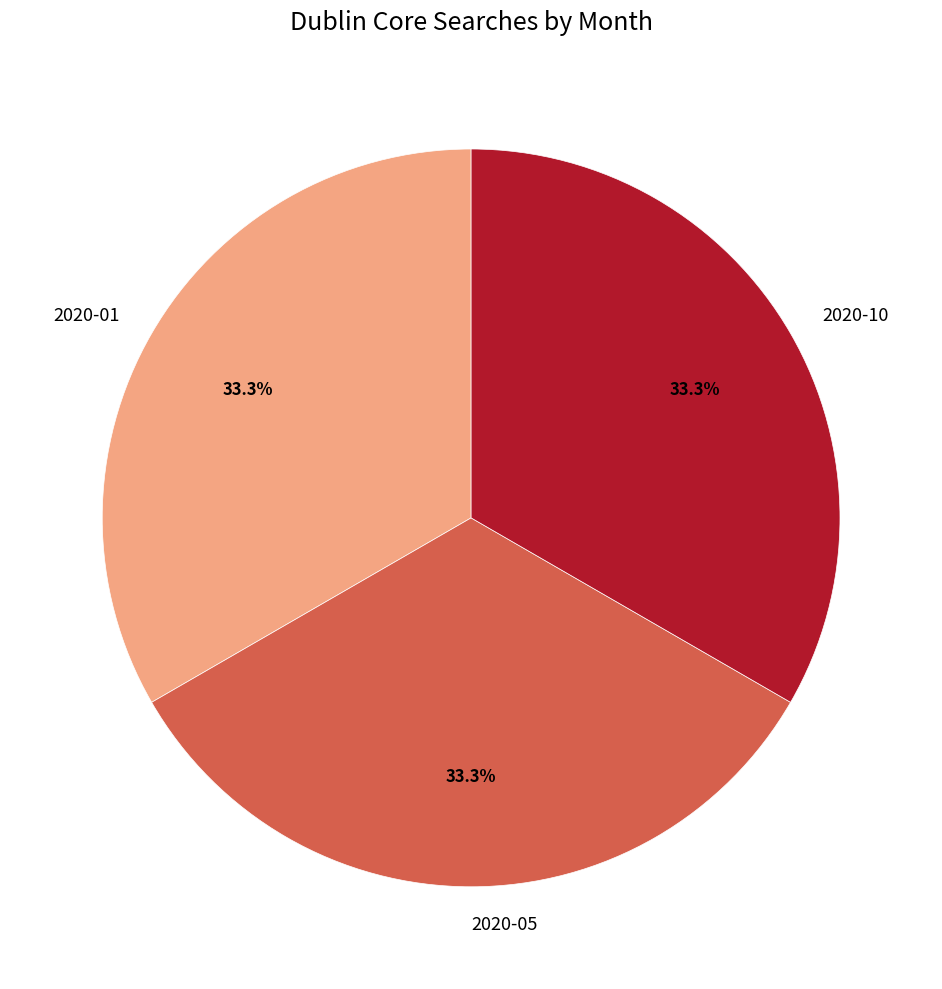

Does 2020-05 represent more than half of the total?

No